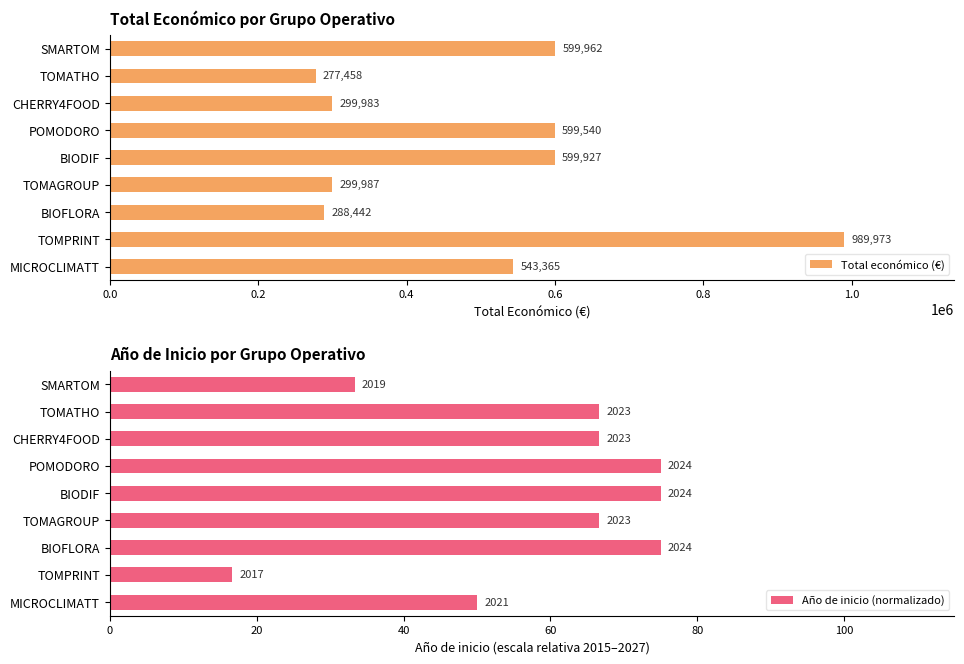

How many bars are there in total?

18